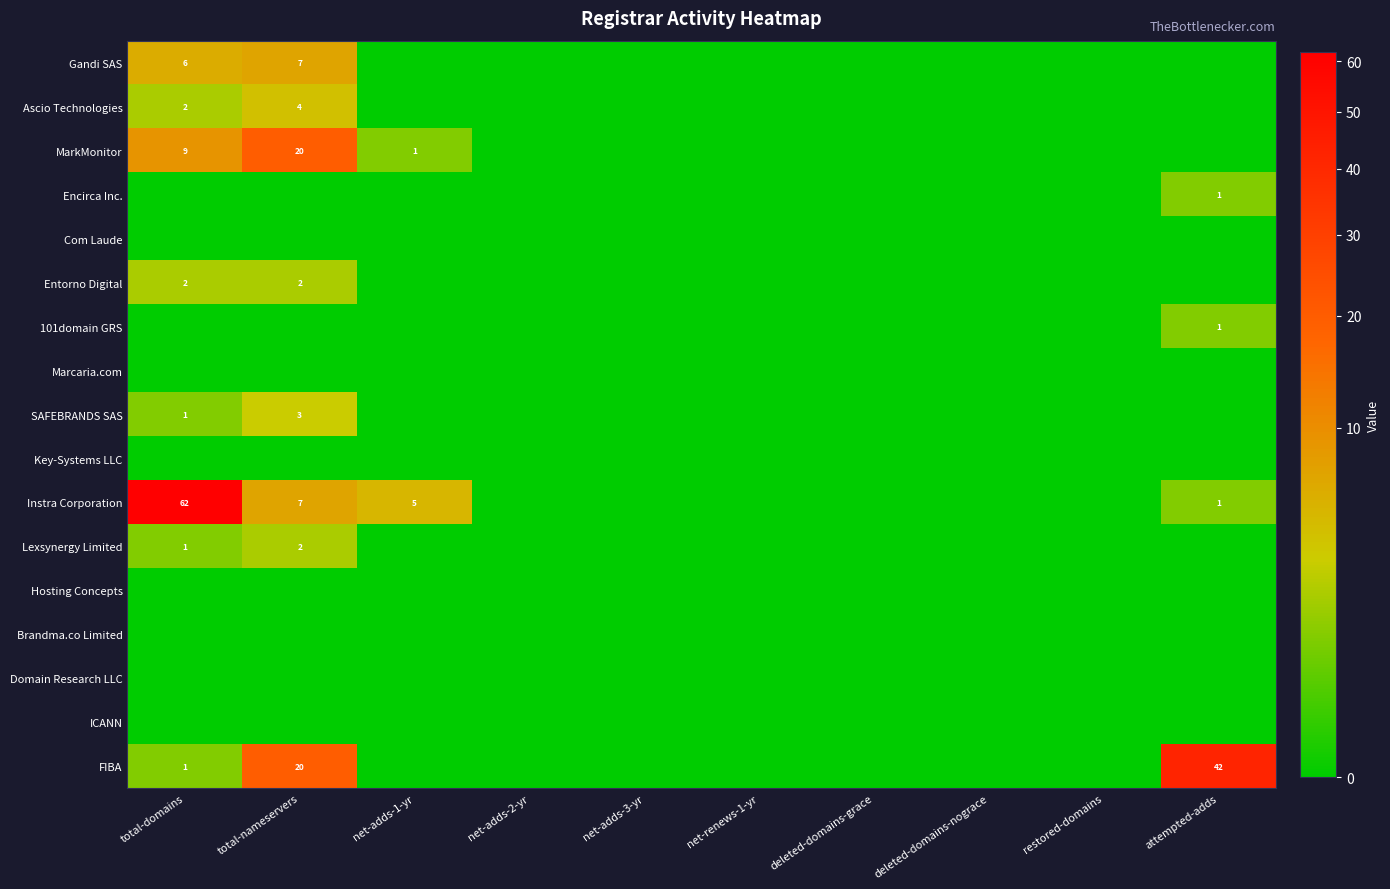

At how many categories does at least one series exceed 25?

2